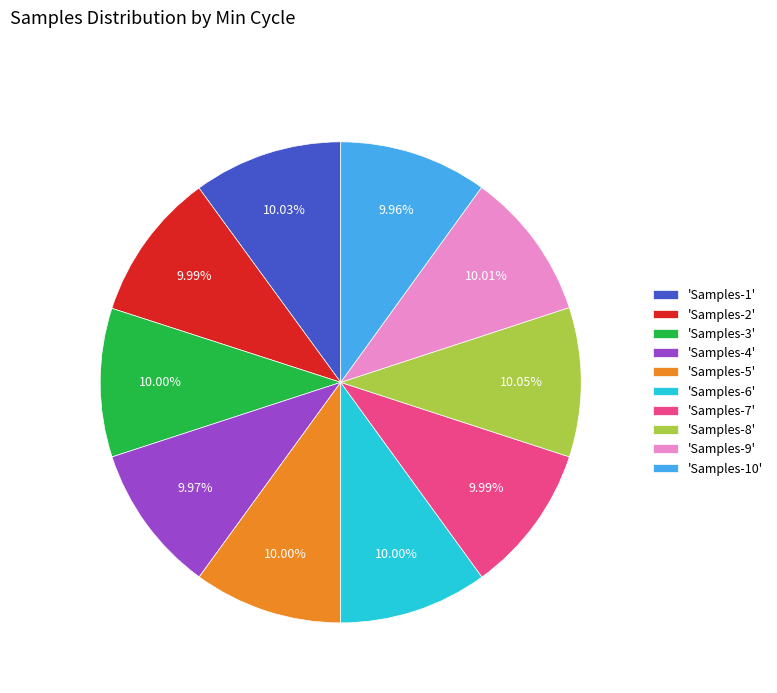

Approximately how many times larger is the value at 'Samples-5' compared to 'Samples-4'?

1.0